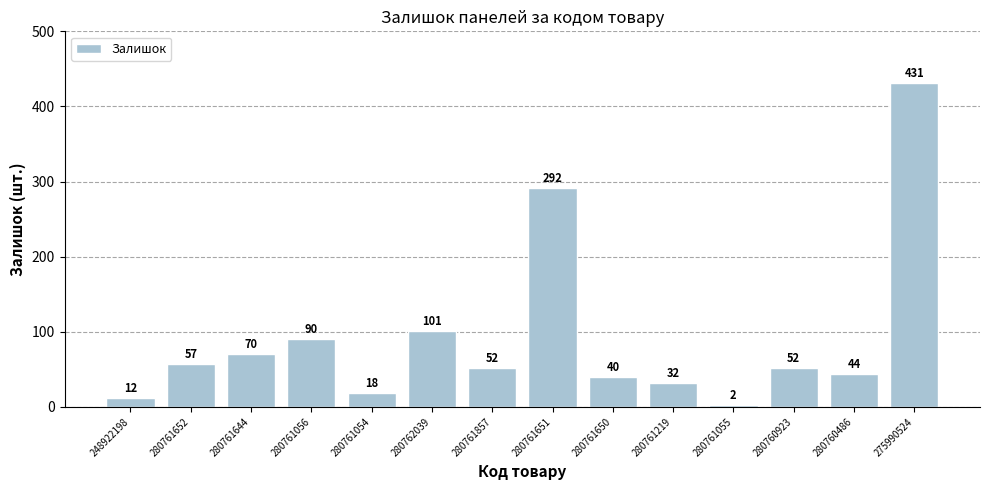

Which category has the highest value across all series?

275990524